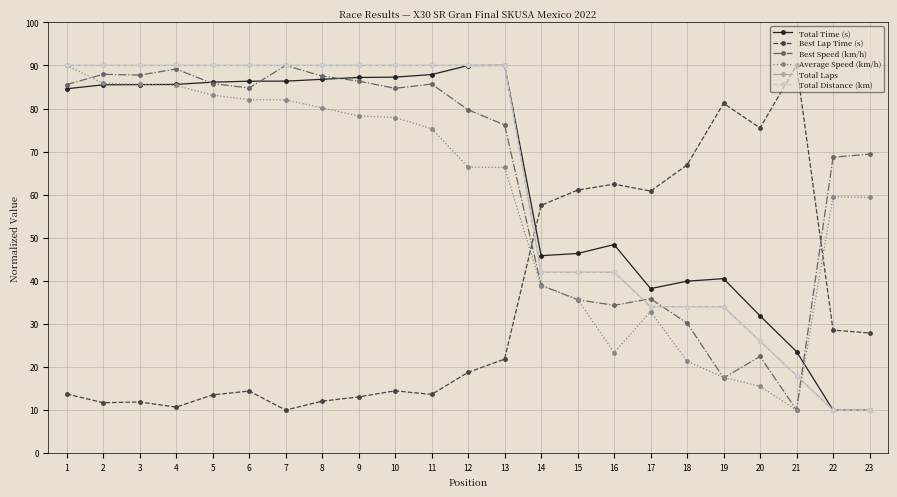

Is the value of Total Laps at 23 greater than the value of Total Time (s) at 18?

No